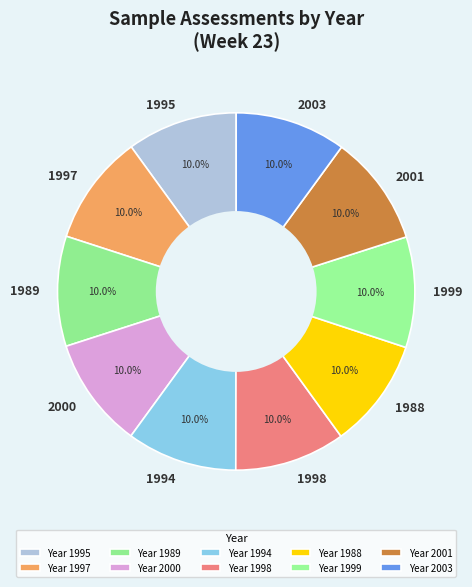

Combined, do 2001 and 1998 account for over 50%?

No